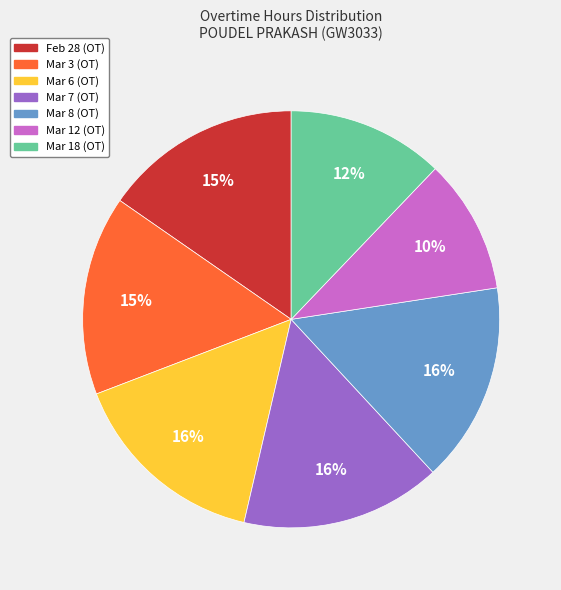

To the nearest percent, what is the average slice percentage?

14%